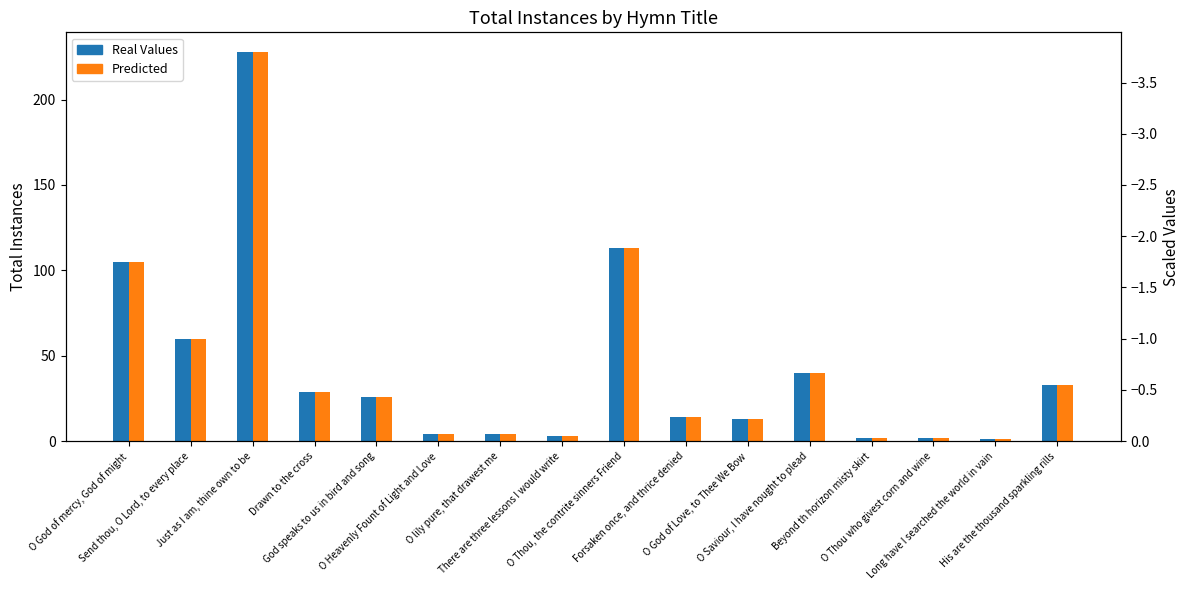

The totalInstances (orange) series shows 56 at O Thou, the contrite sinners Friend. True or false?

False